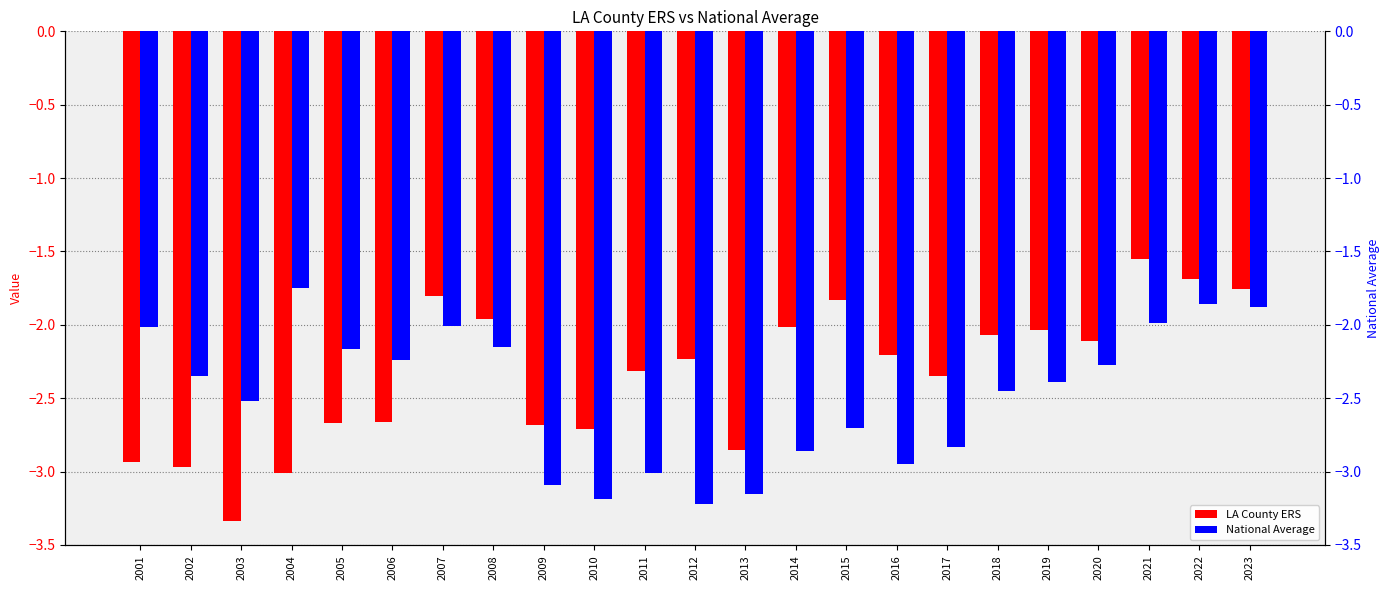

Which series changed the most between 2013 and 2016?

LA County ERS